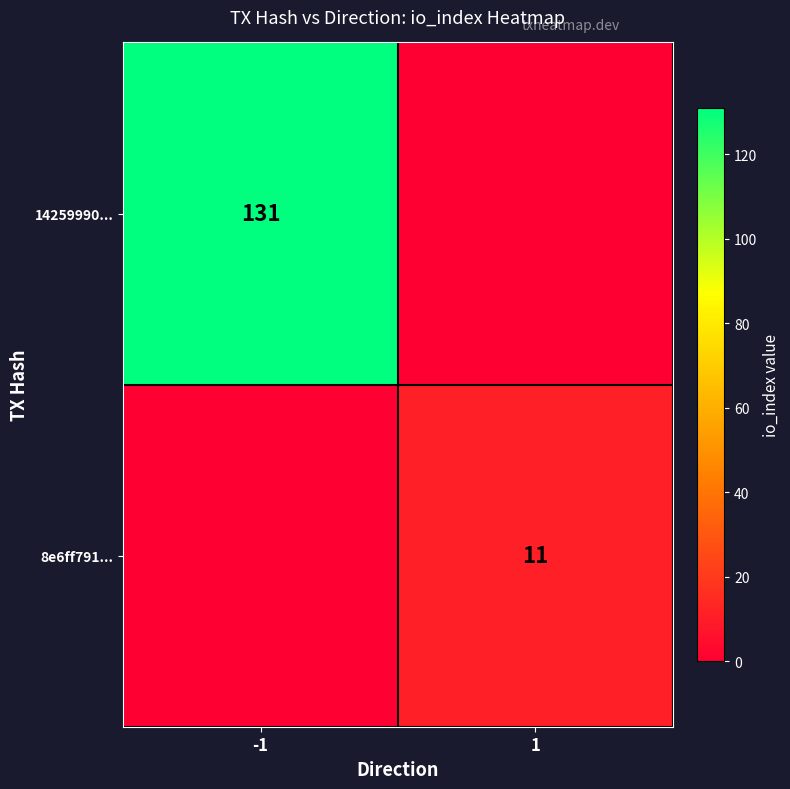

How many categories are shown in the chart?

2